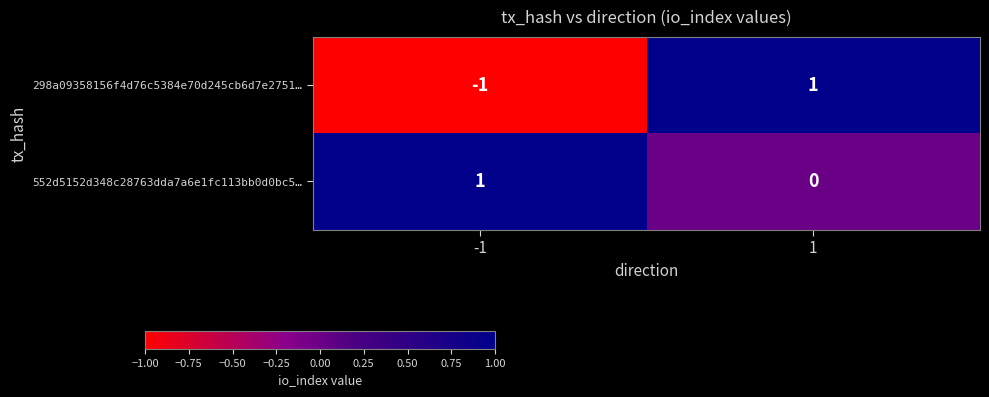

Which series has the largest range (max minus min)?

298a09358156f4d76c5384e70d245cb6d7e2751…